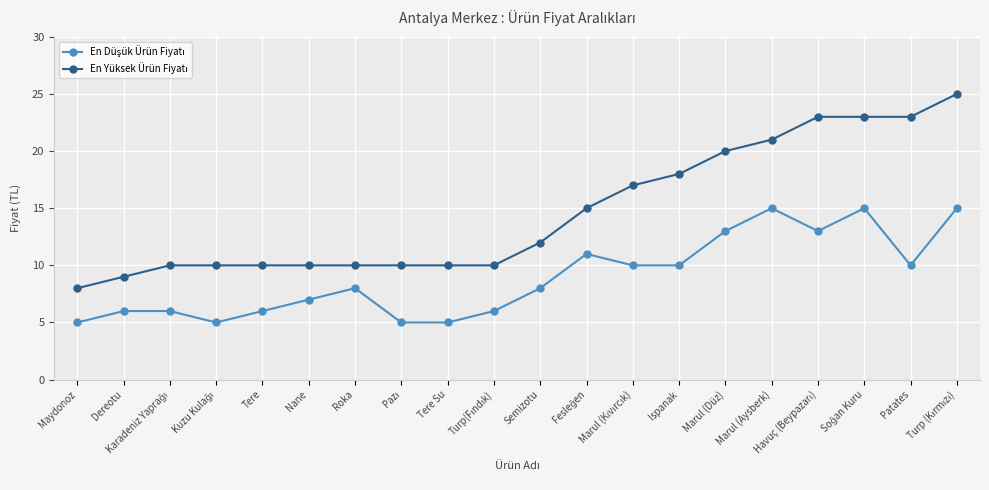

What is the label of the 5th point from the right?

Marul (Aysberk)